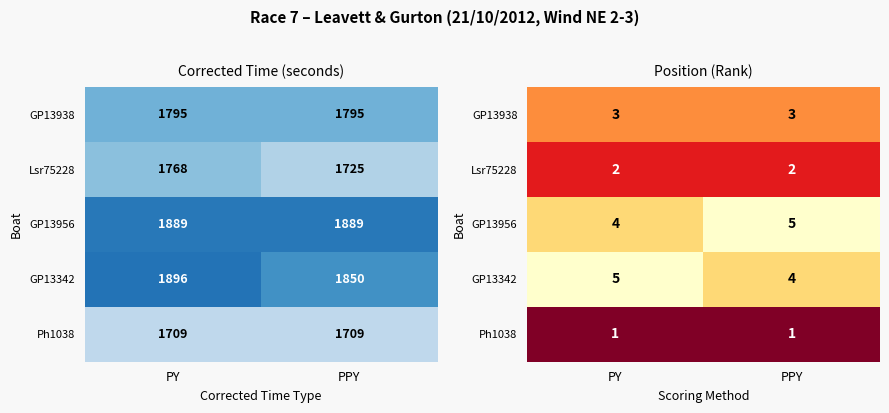

Count the number of data series in this chart.

5